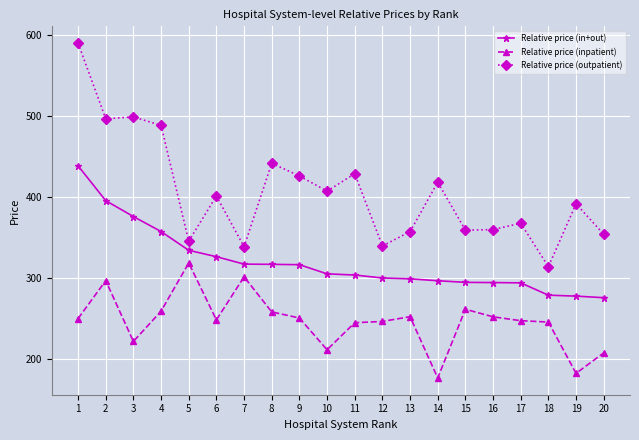

Which series changed the most between 6 and 12?

Relative price (outpatient)